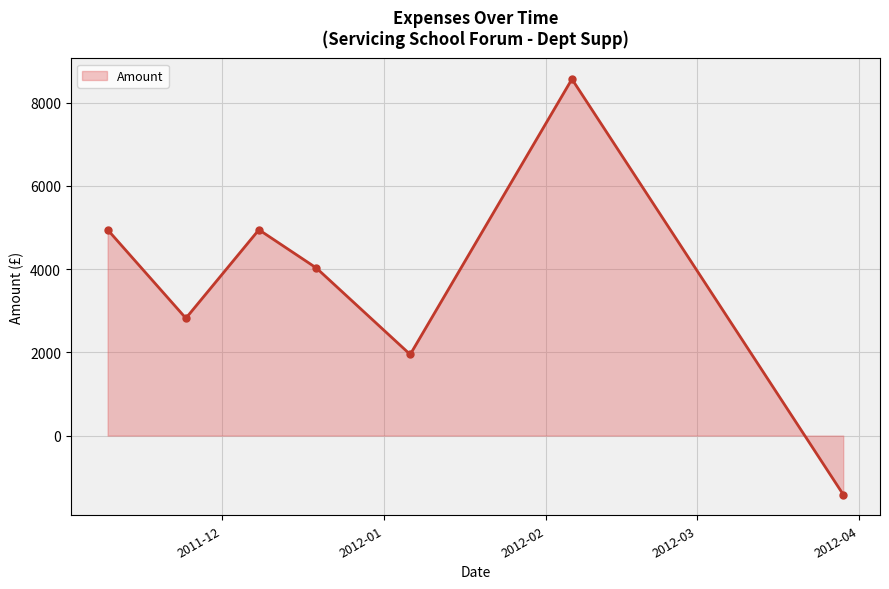

What is the value of the 6th point from the left?

8566.2